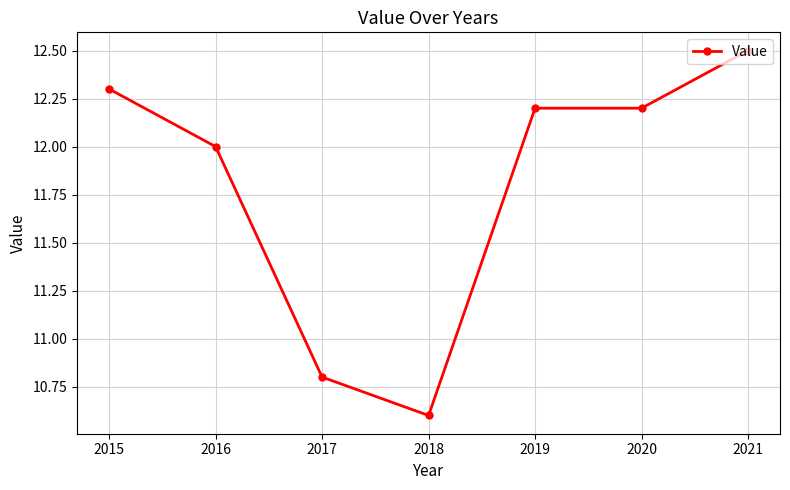

Reading left to right, list all the values displayed in this chart.

2015=12.3	2016=12.0	2017=10.8	2018=10.6	2019=12.2	2020=12.2	2021=12.5